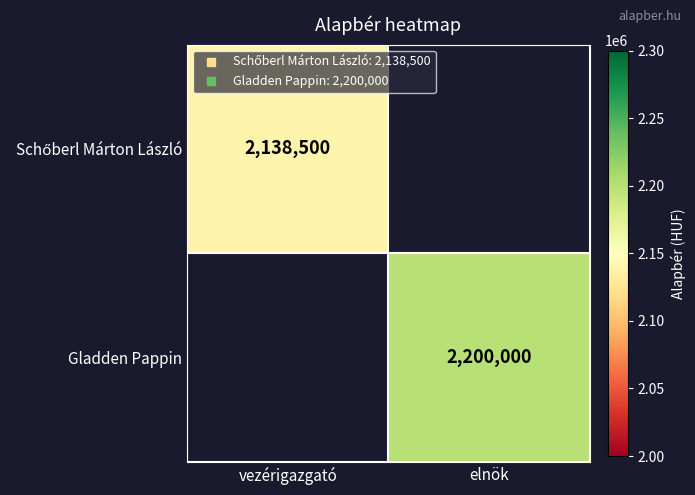

Which series has the largest range (max minus min)?

Schőberl Márton László